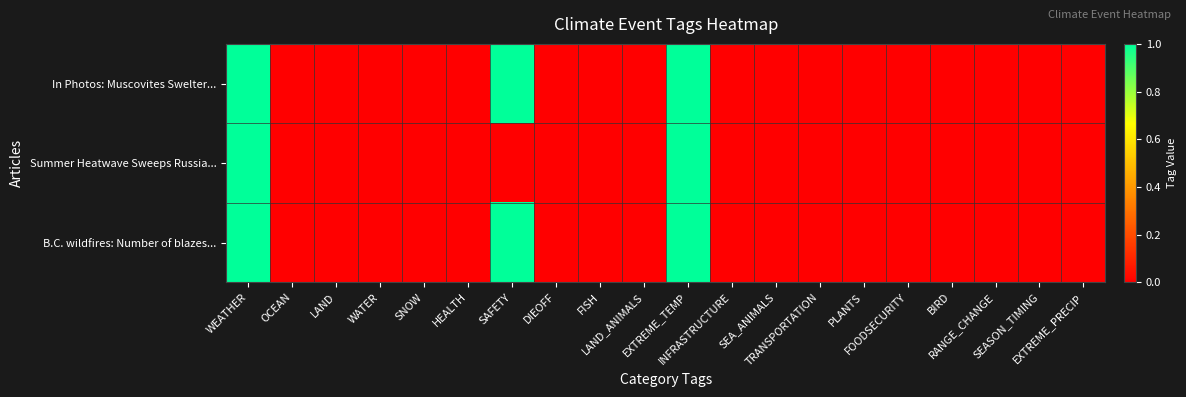

At how many categories does at least one series exceed 0?

3